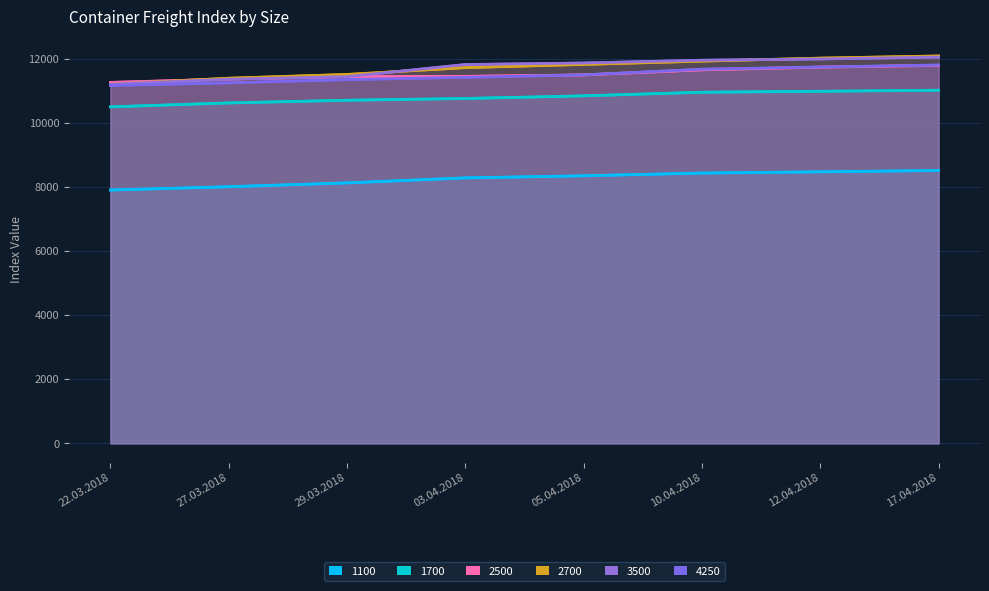

Reading left to right, list all the values displayed in this chart.

1100: 7899	8002	8121	8277	8343	8428	8467	8508
1700: 10493	10615	10699	10754	10836	10949	10978	11012
2500: 11256	11361	11436	11444	11489	11647	11731	11786
2700: 11198	11387	11504	11716	11816	11918	12013	12080
3500: 11197	11356	11436	11813	11861	11948	11986	12044
4250: 11159	11242	11342	11414	11490	11667	11735	11797